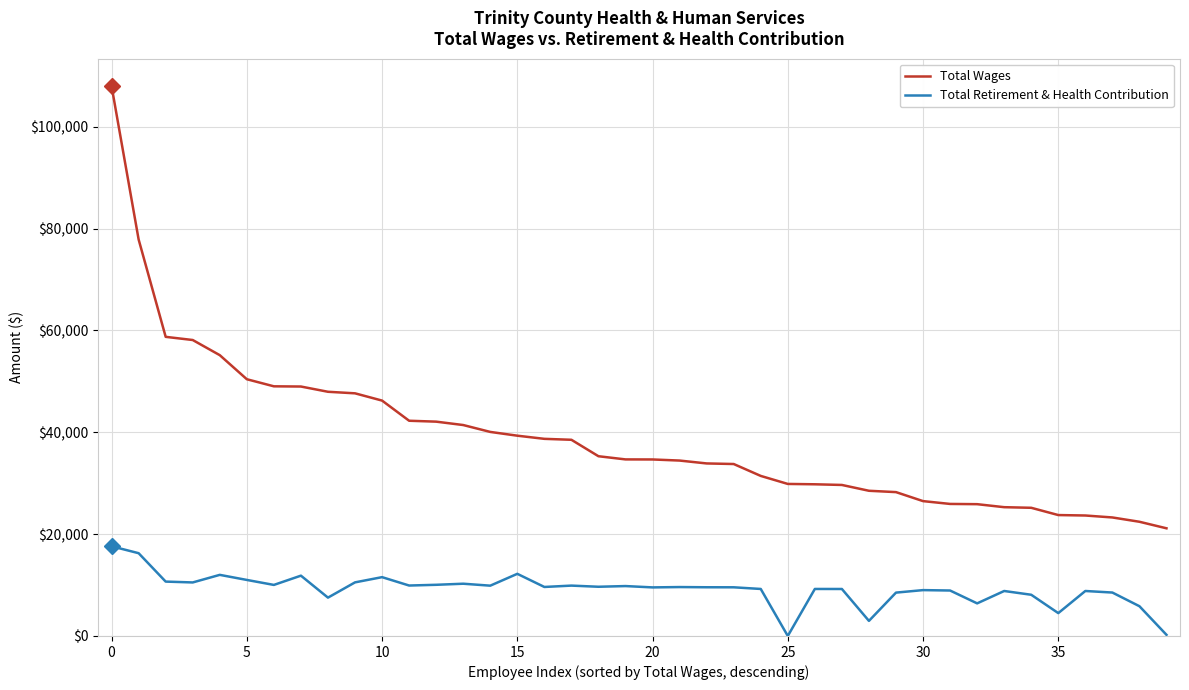

Which series has the largest total across all categories?

Total Wages